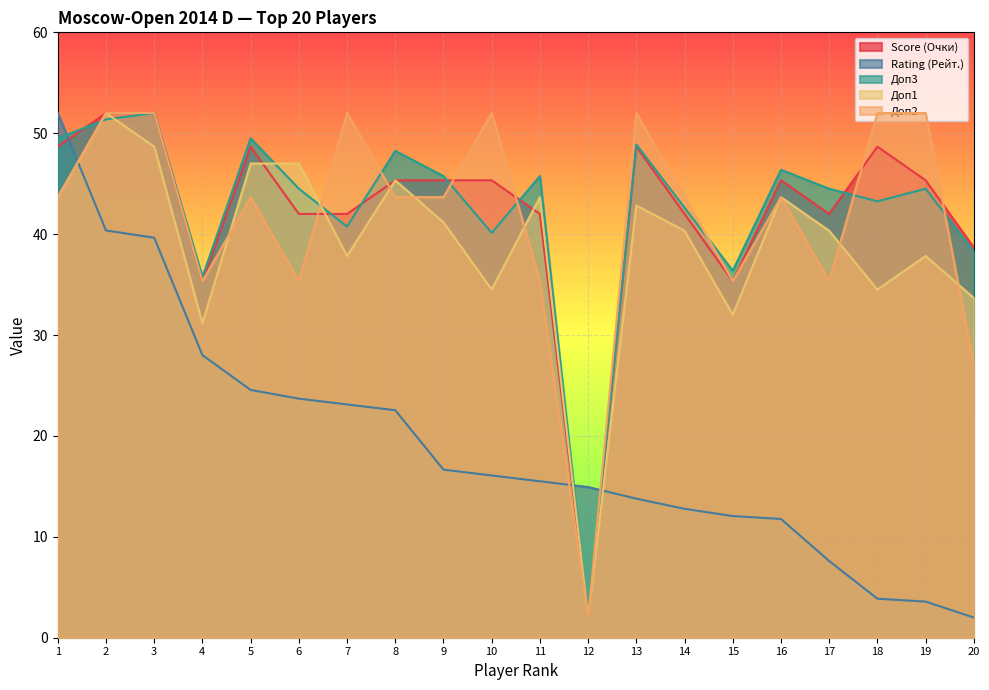

What is the sum of all Доп1 values?

779.2